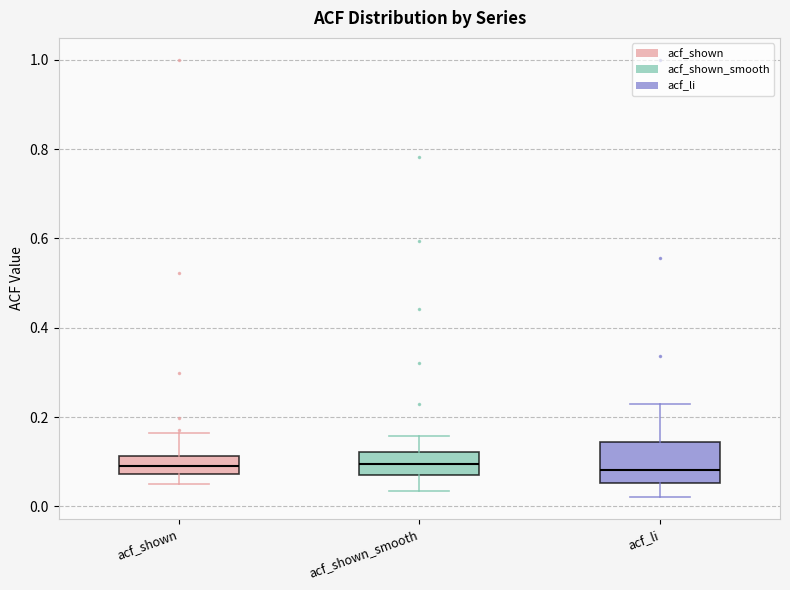

Reading left to right, transcribe this box plot: for each box, give where its median line is, the range the box spans, and where its two whiskers end, as read against the y-axis. The values are not printed on the chart, so give them approximately, as read against the axis.

acf_shown: median 0.10, box 0.08 to 0.12, whiskers 0.06 to 0.16
acf_shown_smooth: median 0.10, box 0.08 to 0.12, whiskers 0.04 to 0.16
acf_li: median 0.08, box 0.06 to 0.14, whiskers 0.02 to 0.22